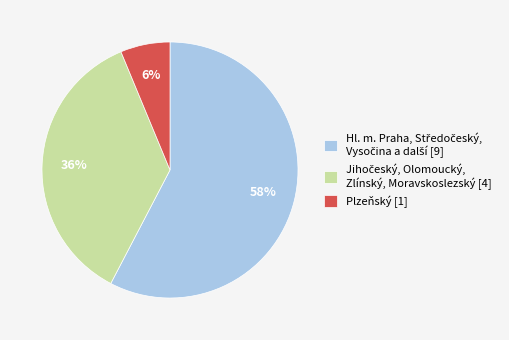

Does any single category account for the majority?

Yes